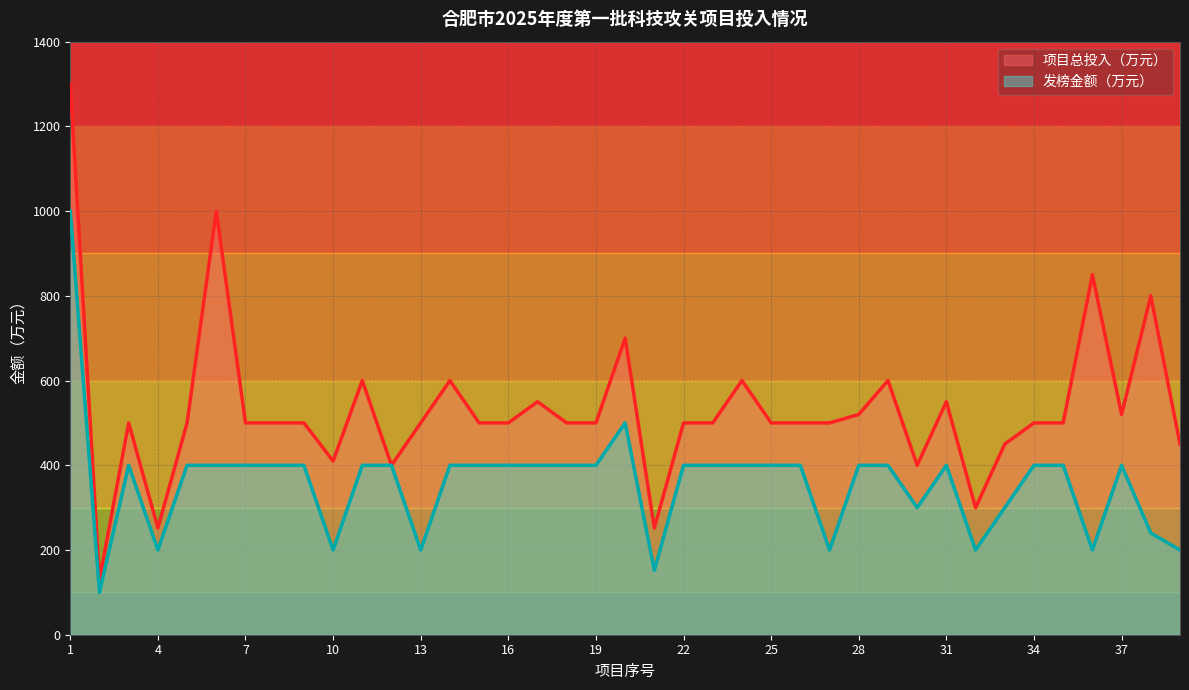

True or false: 项目总投入（万元） has a value of 894 at 31.

False